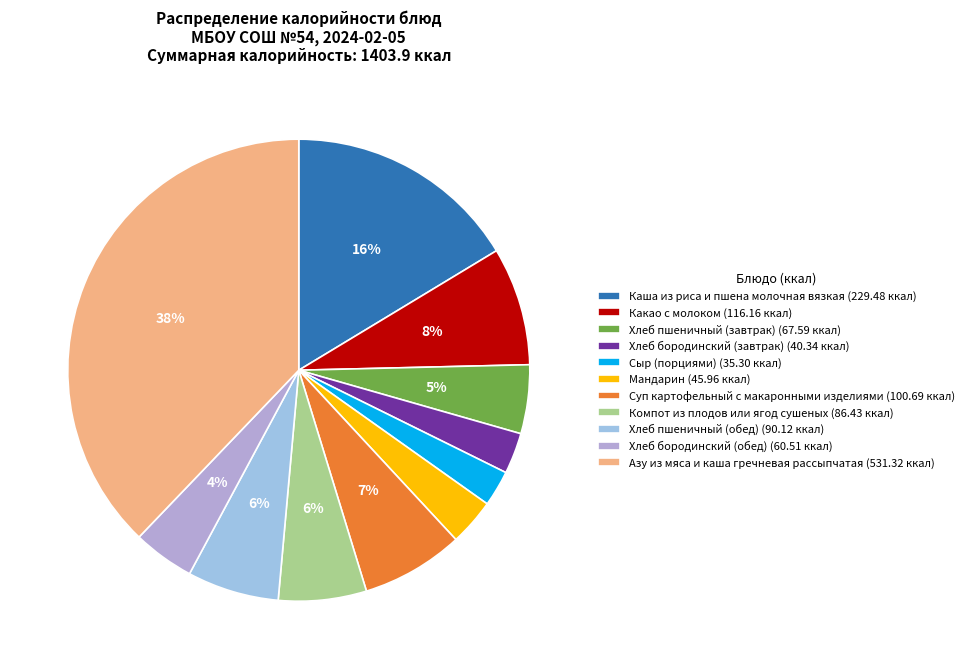

Which slice is the largest?

Азу из мяса и каша гречневая рассыпчатая